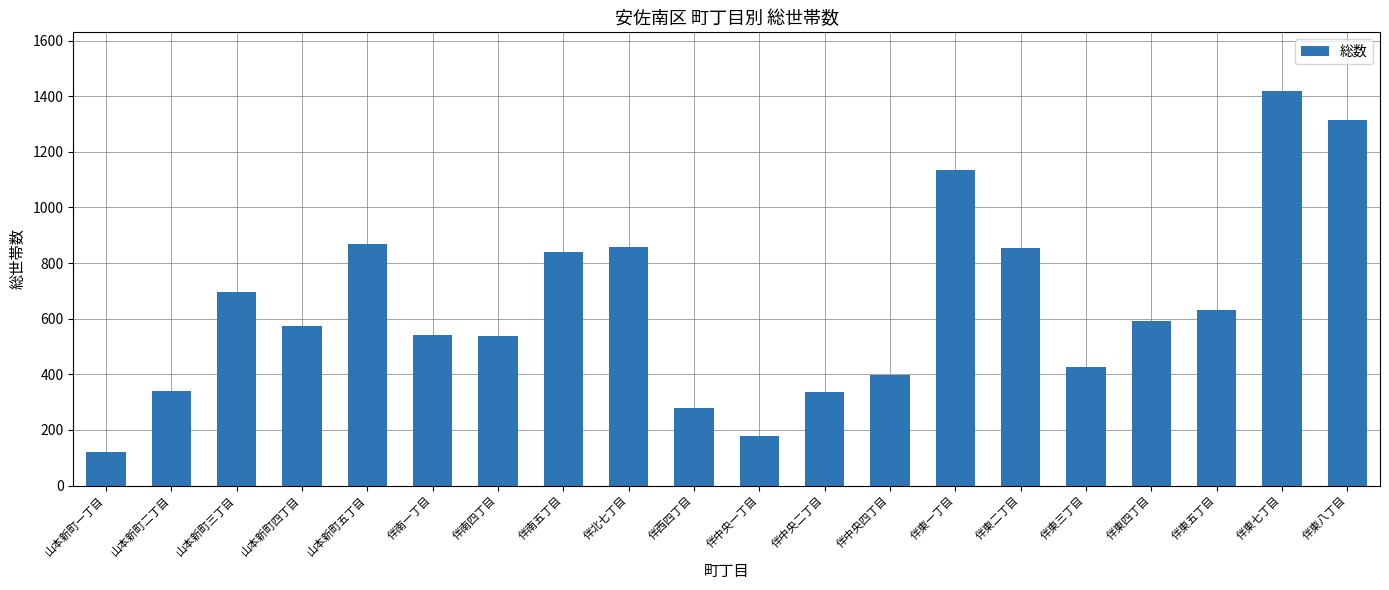

What is the greatest value displayed?

1417